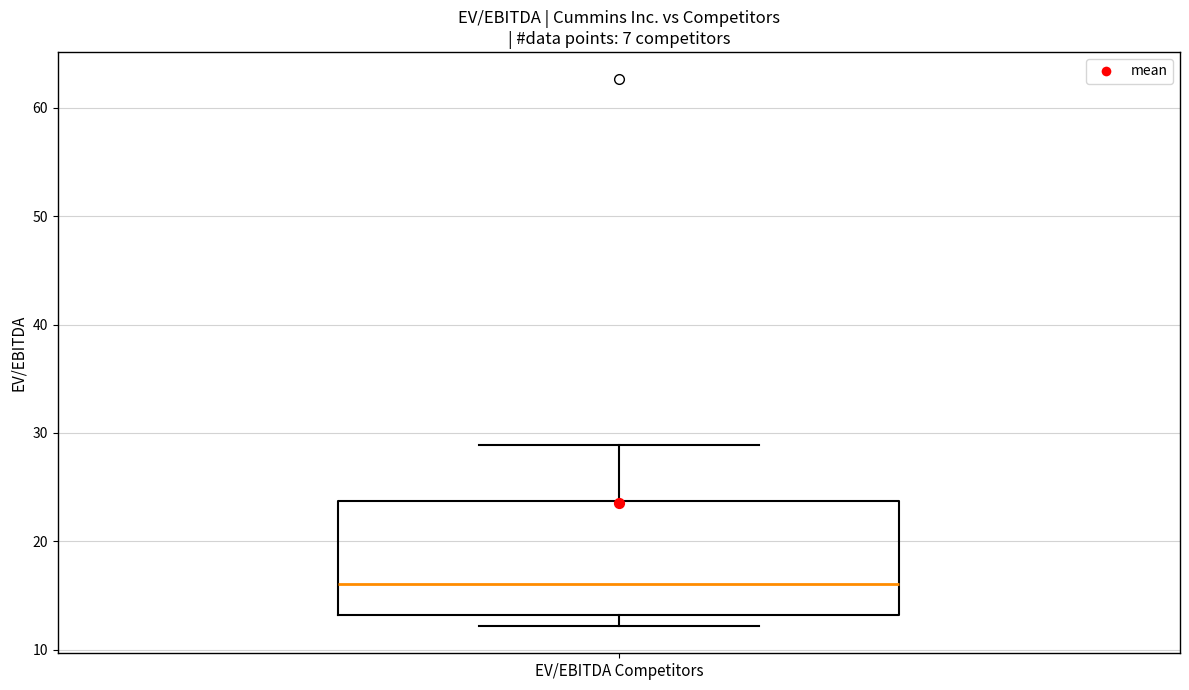

Where is the upper edge of the box for EV/EBITDA Competitors on the y-axis? The values are not printed on the chart, so give them approximately, as read against the axis.

24